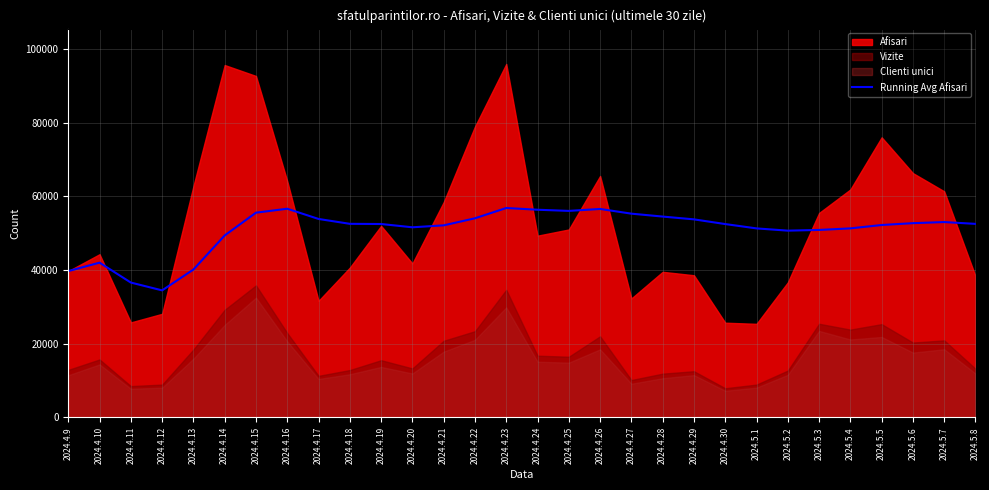

Which category has the highest value across all series?

2024.4.23